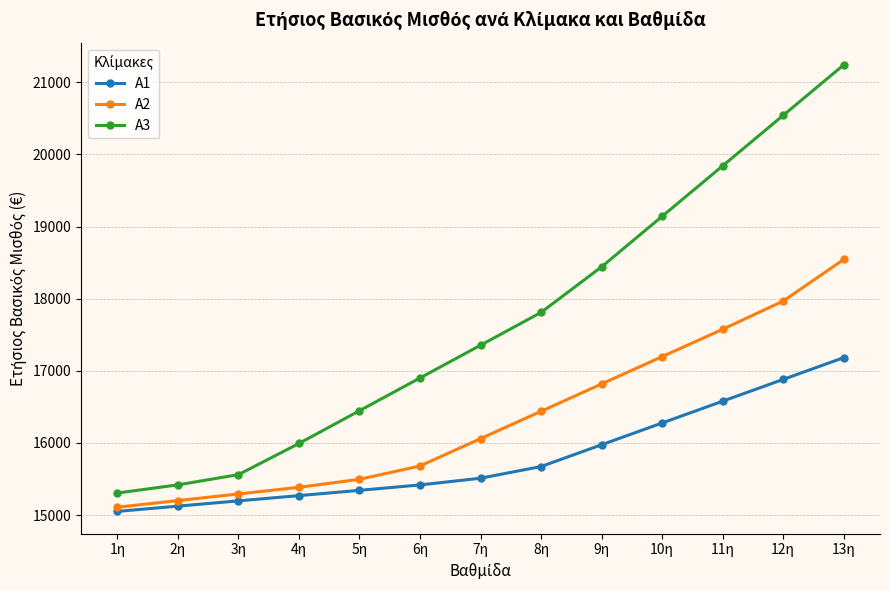

What is the minimum value shown in the chart?

15051